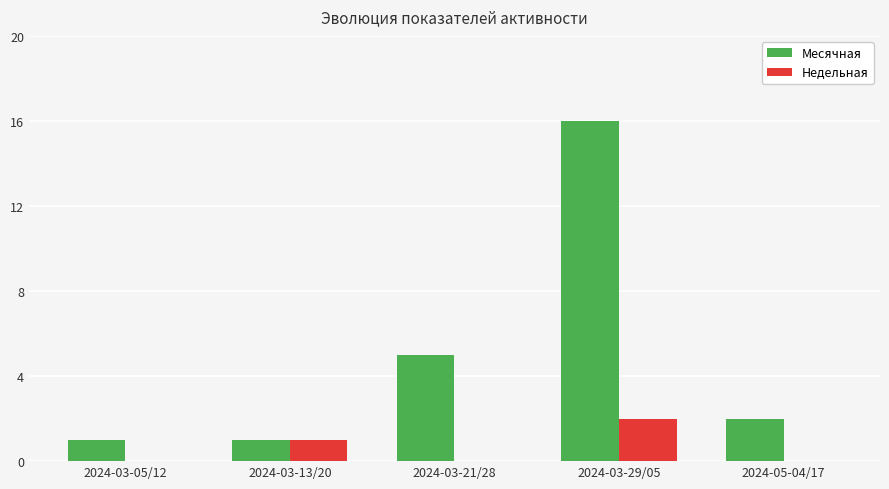

What is the total value across all series at 2024-03-13/20?

2